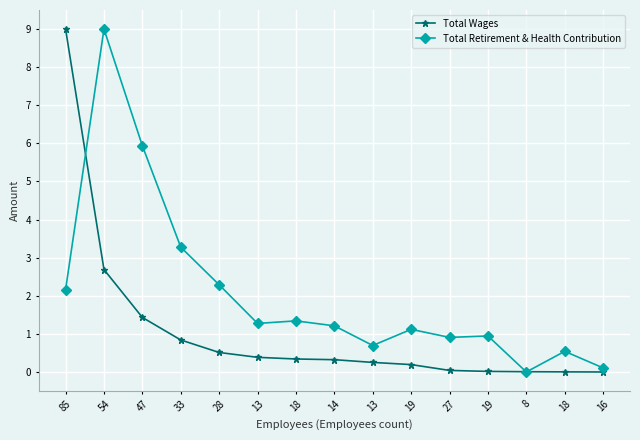

What are all the series names shown in the legend?

Total Wages, Total Retirement & Health Contribution